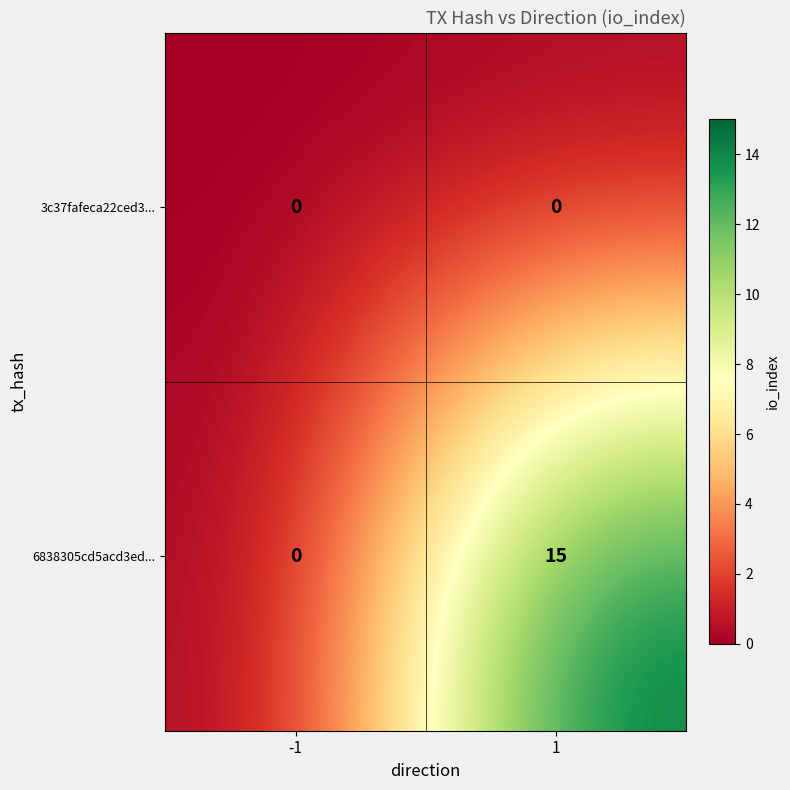

What is the difference between the maximum and minimum values in the 6838305cd5acd3ed... series?

15